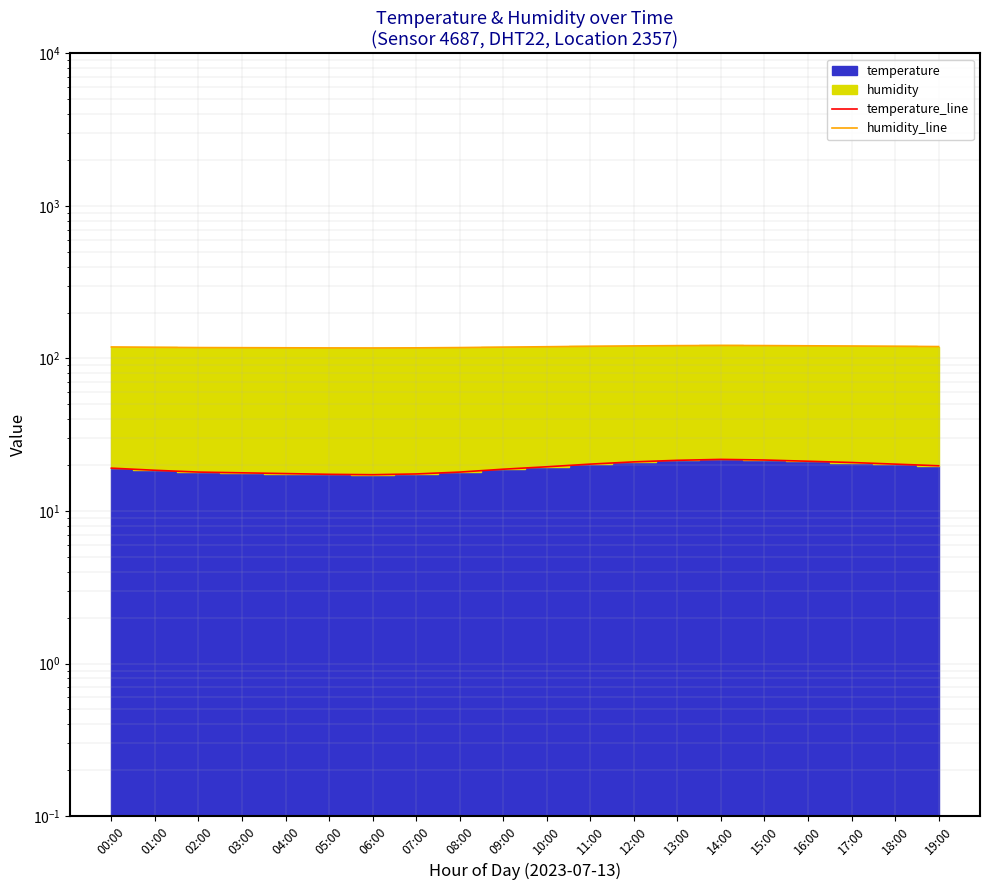

Rank the series at 07:00 from lowest to highest value.

temperature_line, humidity_line